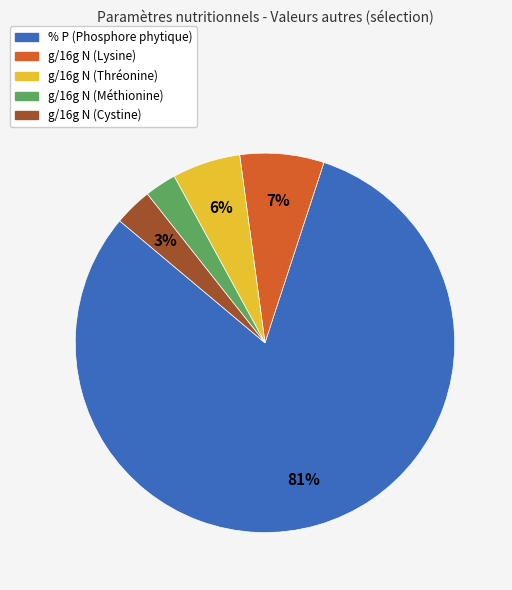

To the nearest percent, what is the difference between the largest and smallest slice percentages?

78%